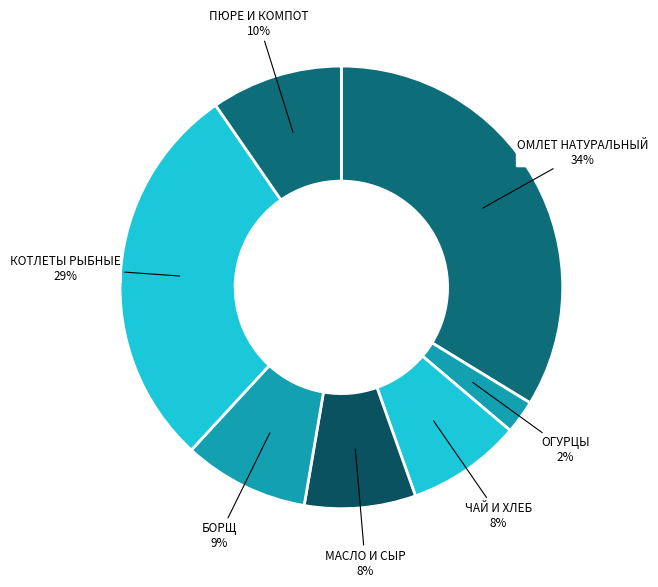

What percentage is the КОТЛЕТЫ РЫБНЫЕ slice, to the nearest percent?

29%